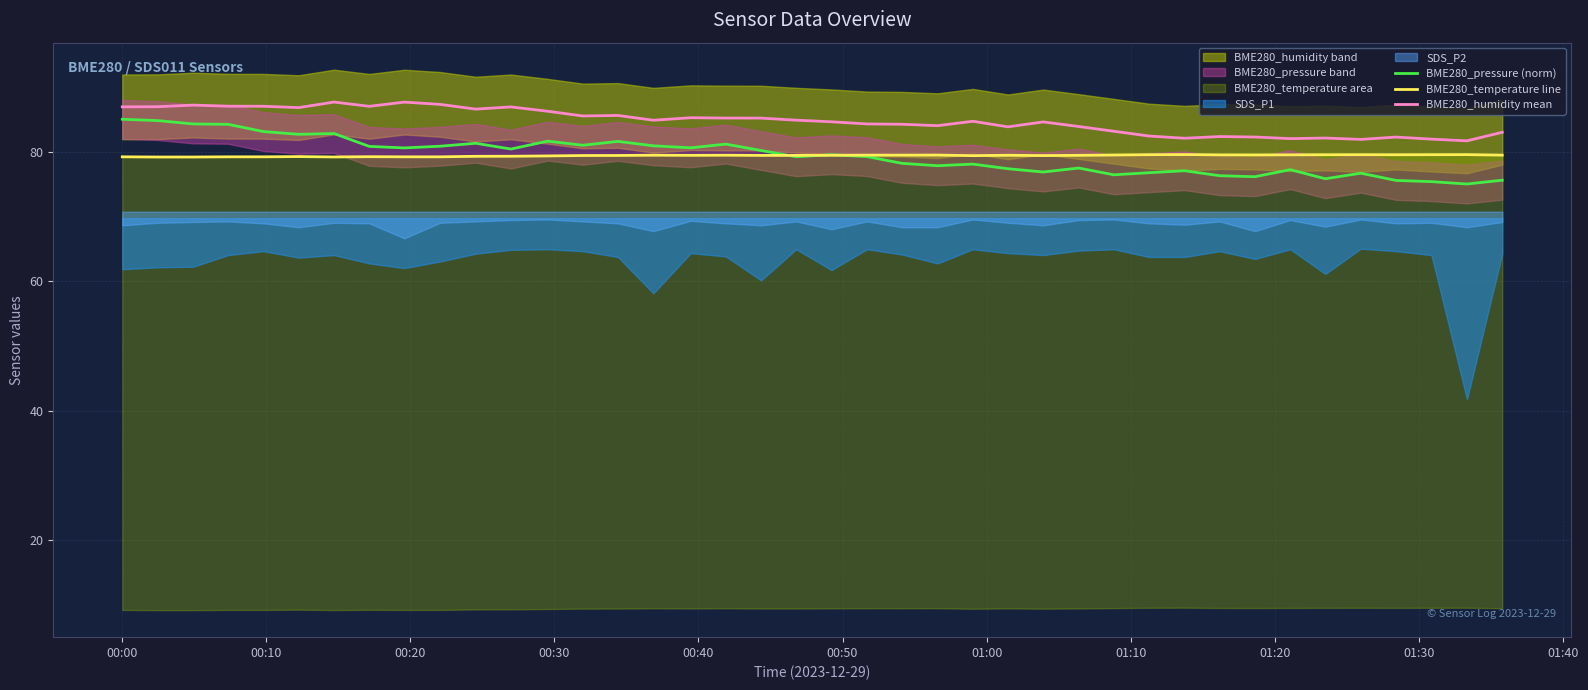

Where does the BME280_pressure (norm) series first go above 79?

00:00